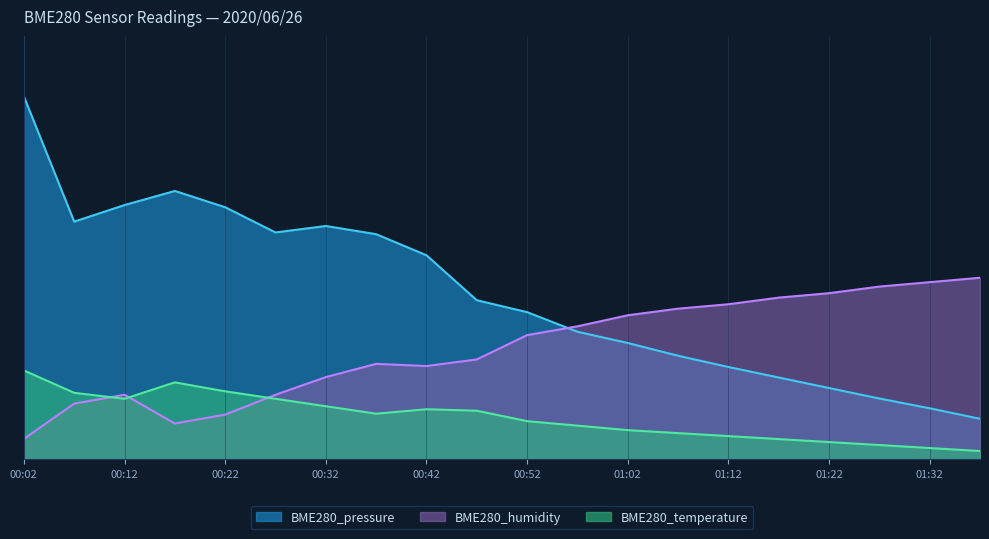

What are all the series names shown in the legend?

BME280_pressure, BME280_humidity, BME280_temperature